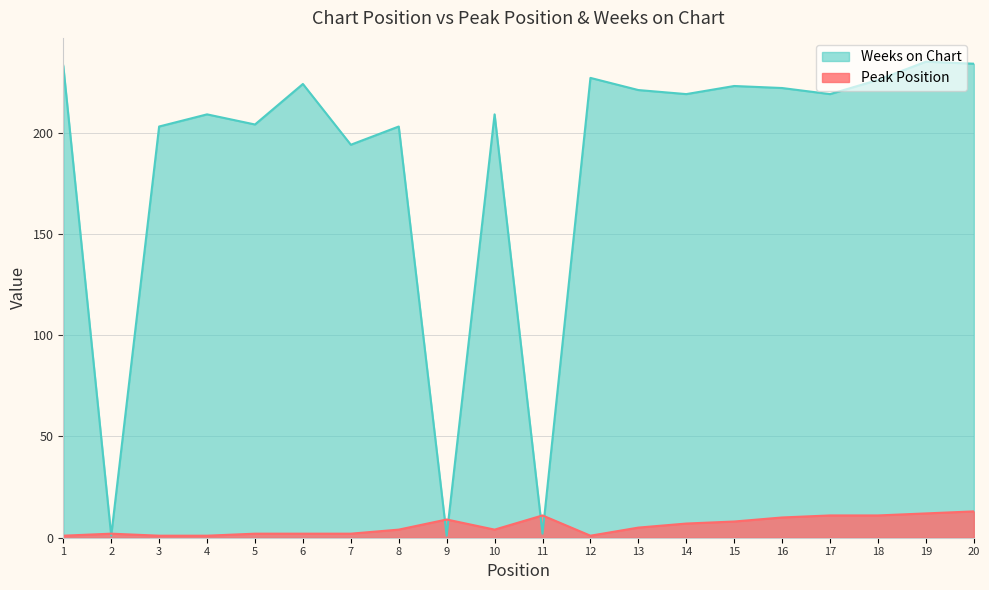

Which series has the widest spread of values?

Weeks on Chart